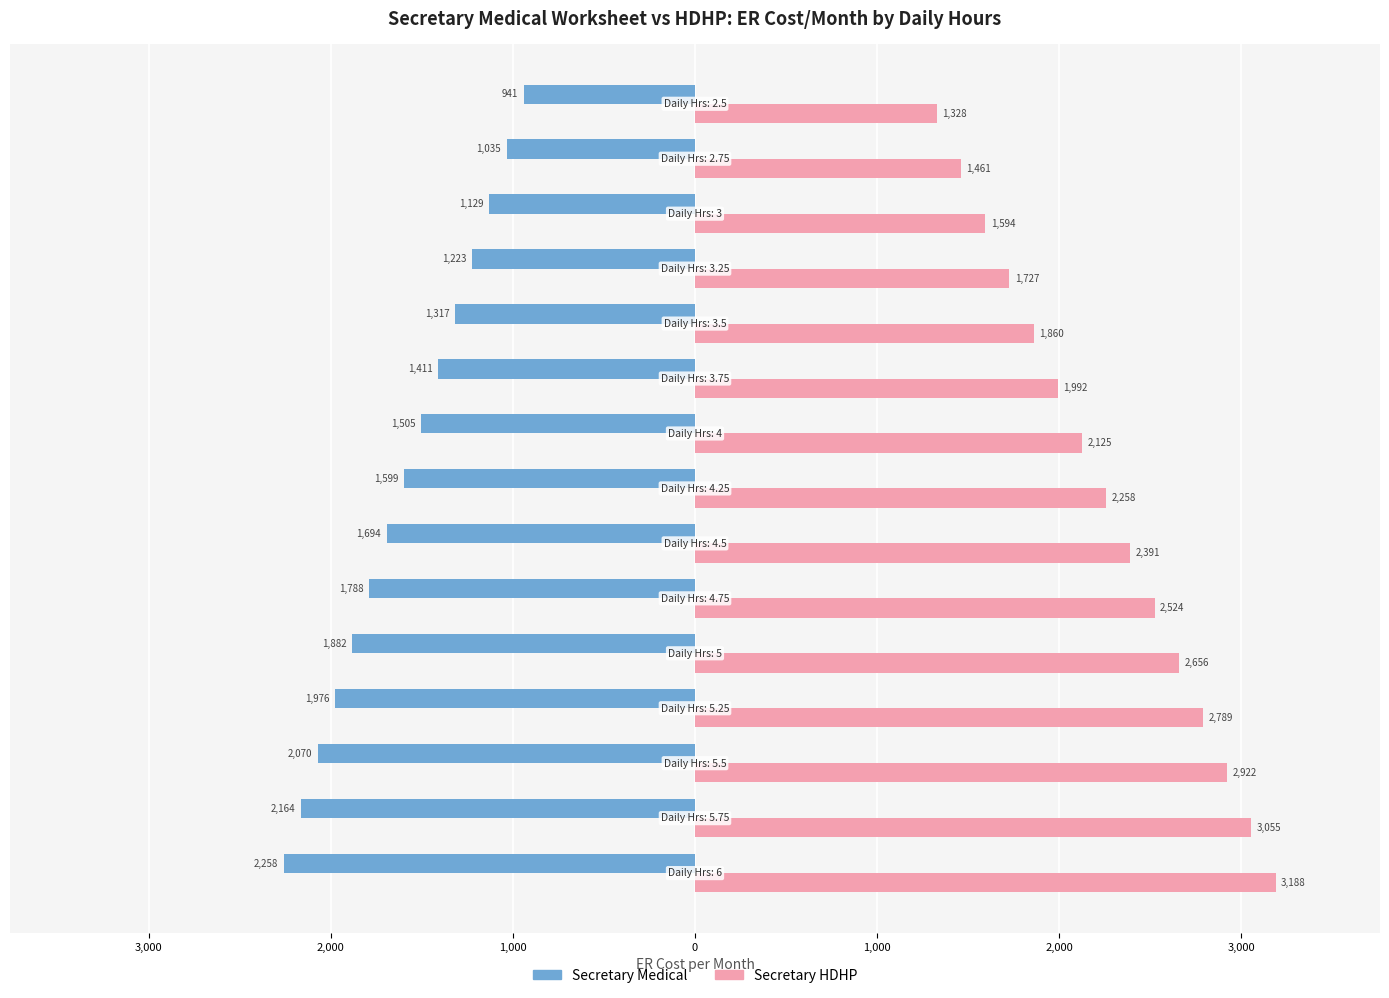

Reading left to right, list all the values displayed in this chart.

Secretary Medical: -2258.1	-2164.0	-2069.9	-1975.8	-1881.8	-1787.7	-1693.6	-1599.5	-1505.4	-1411.3	-1317.2	-1223.1	-1129.0	-1035.0	-940.9
Secretary HDHP: 3187.8	3055.0	2922.2	2789.3	2656.5	2523.7	2390.8	2258.0	2125.2	1992.4	1859.5	1726.7	1593.9	1461.1	1328.2